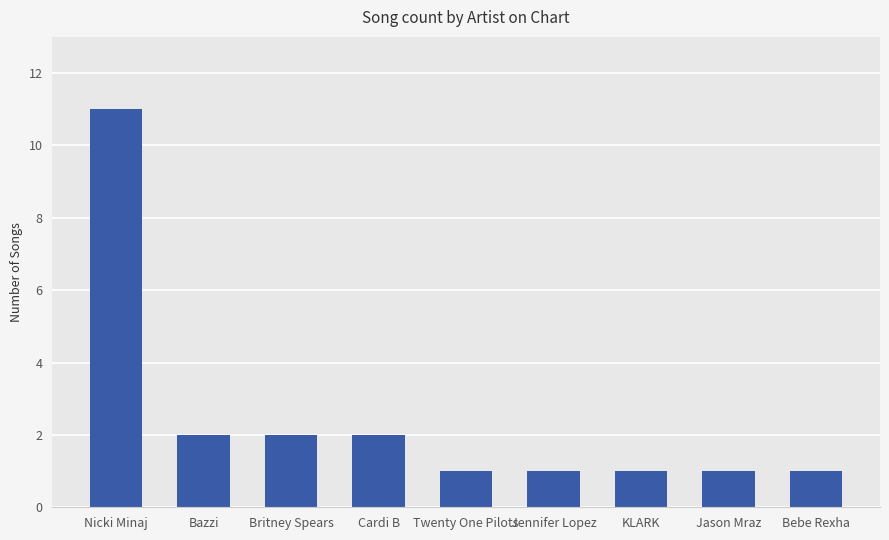

How many data points does each series have?

9